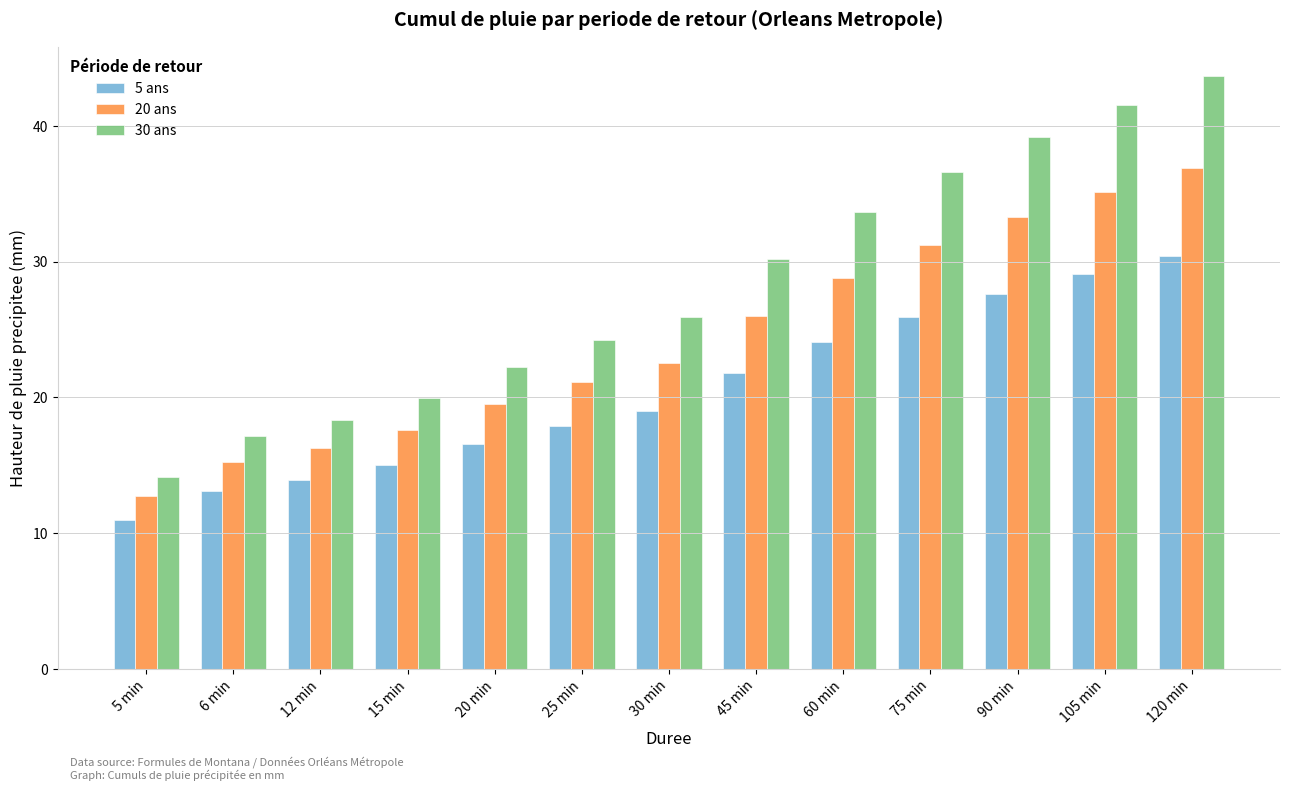

True or false: 20 ans has a value of 16.3 at 12 min.

True